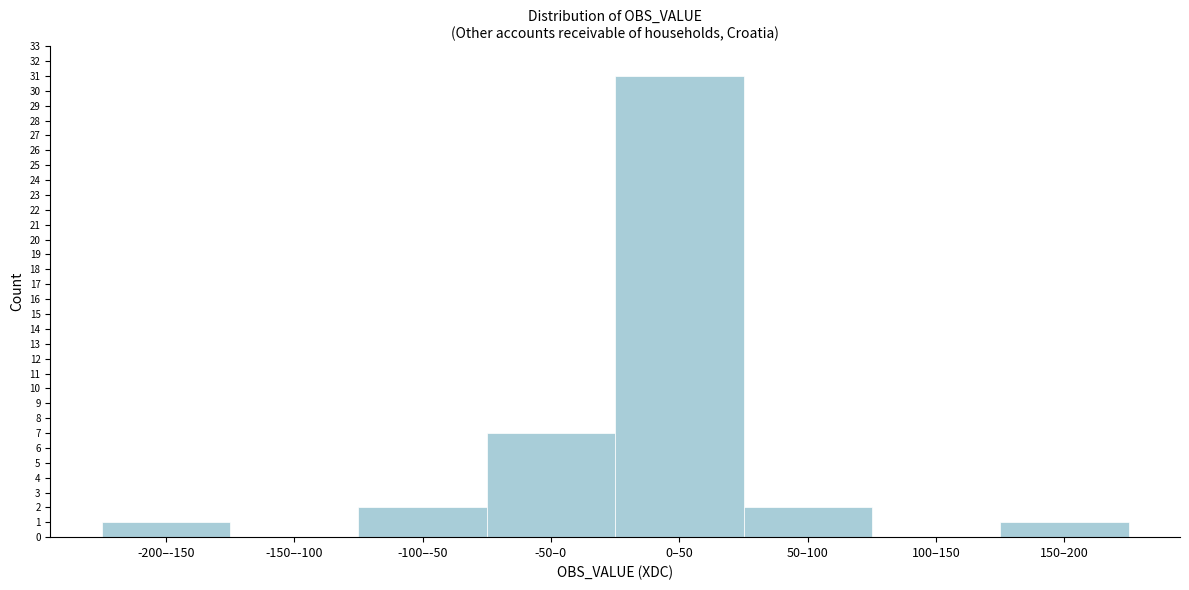

Reading left to right, extract all data points from this chart.

-200–-150=1	-150–-100=0	-100–-50=2	-50–0=7	0–50=31	50–100=2	100–150=0	150–200=1